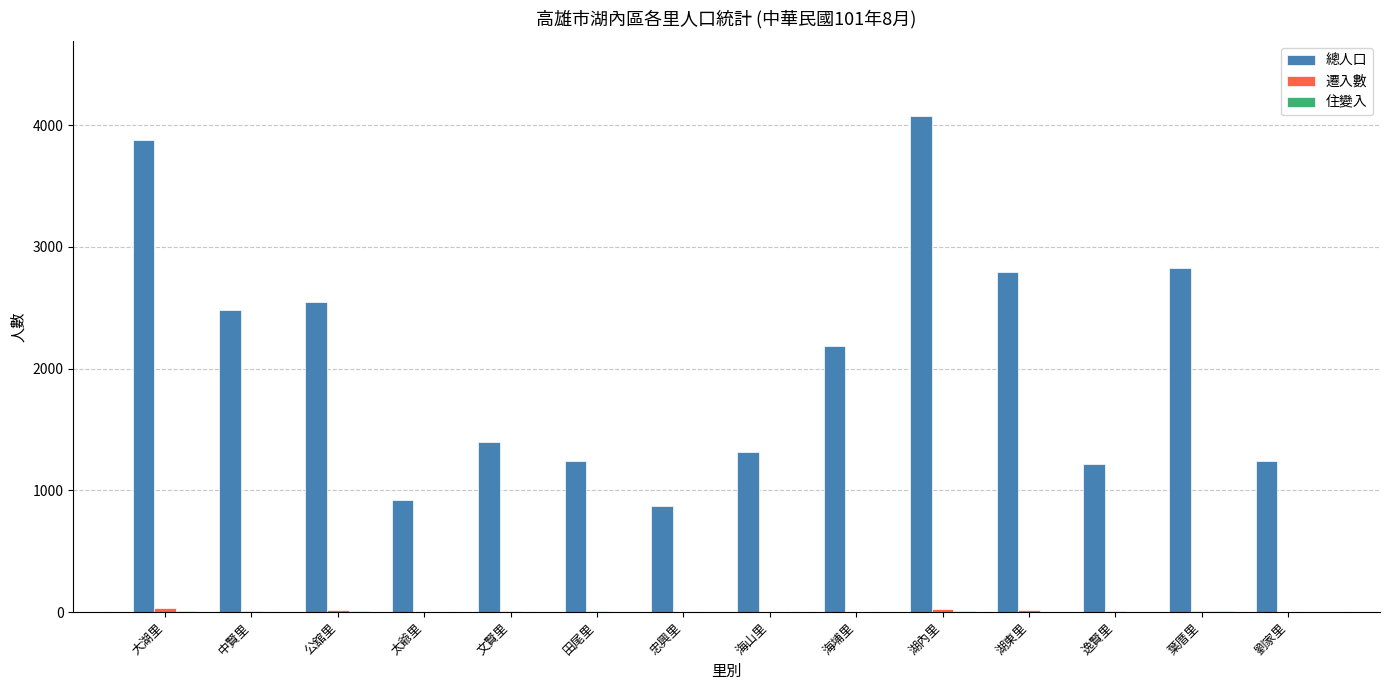

Which series has the largest total across all categories?

總人口